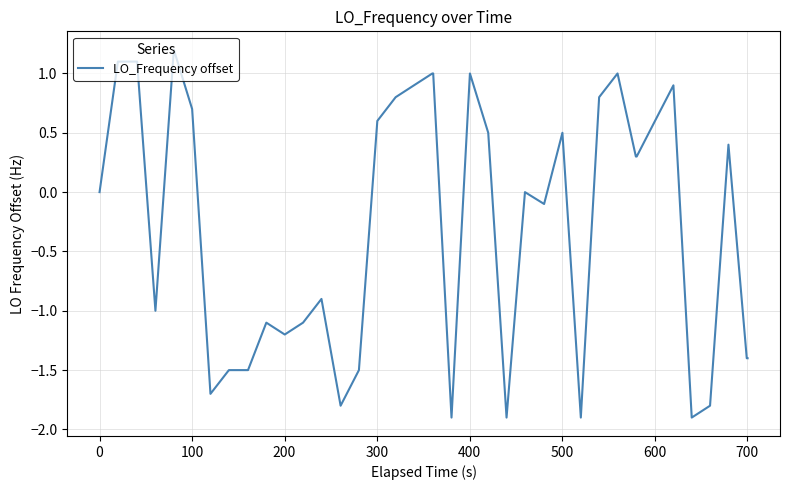

What is the smallest value displayed?

-1.9